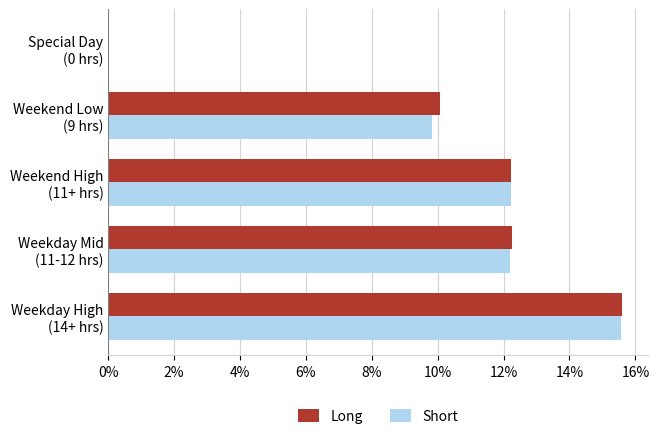

What is the average value of the Short series?

10.0